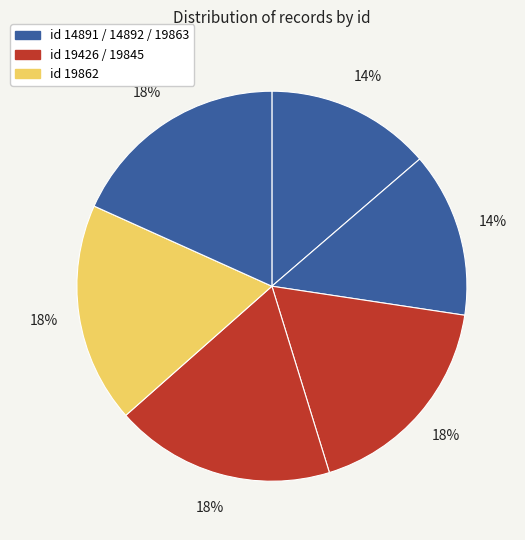

Count the number of slices in the pie.

6